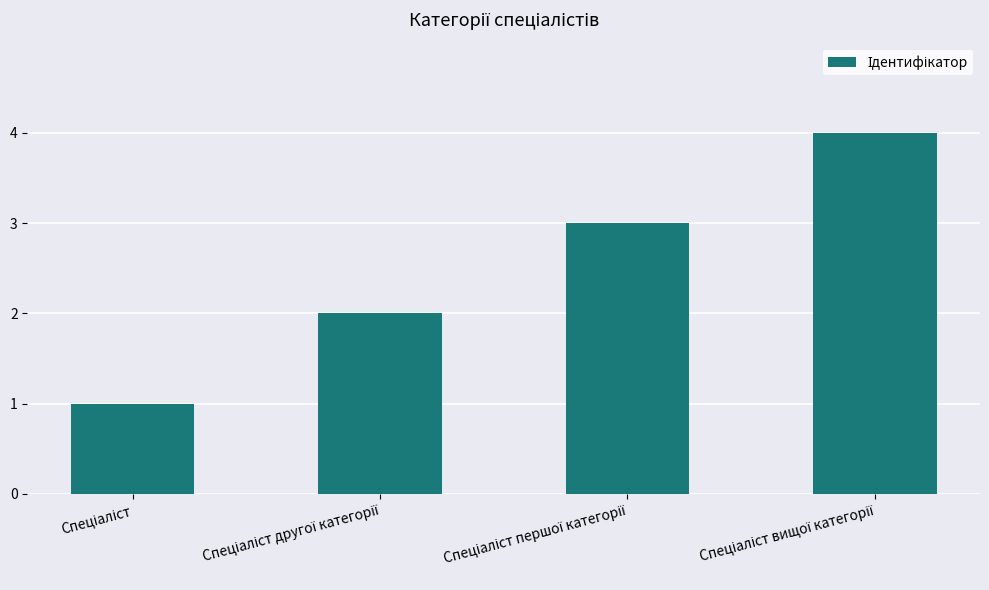

How many values are below 3?

2